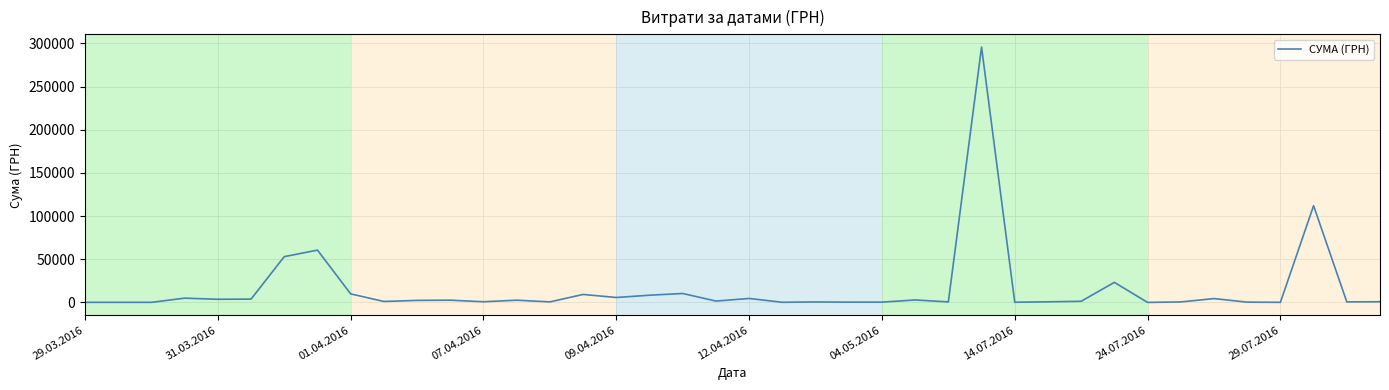

How many values are below 1592?

20